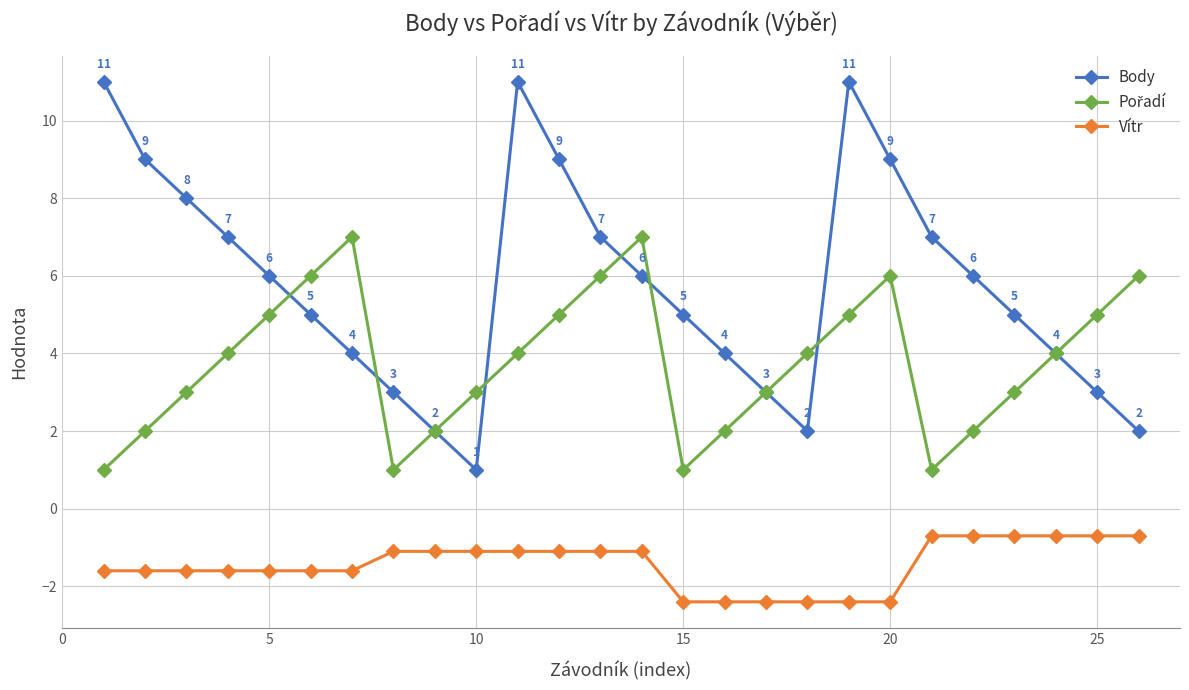

What is the smallest value displayed?

-2.4